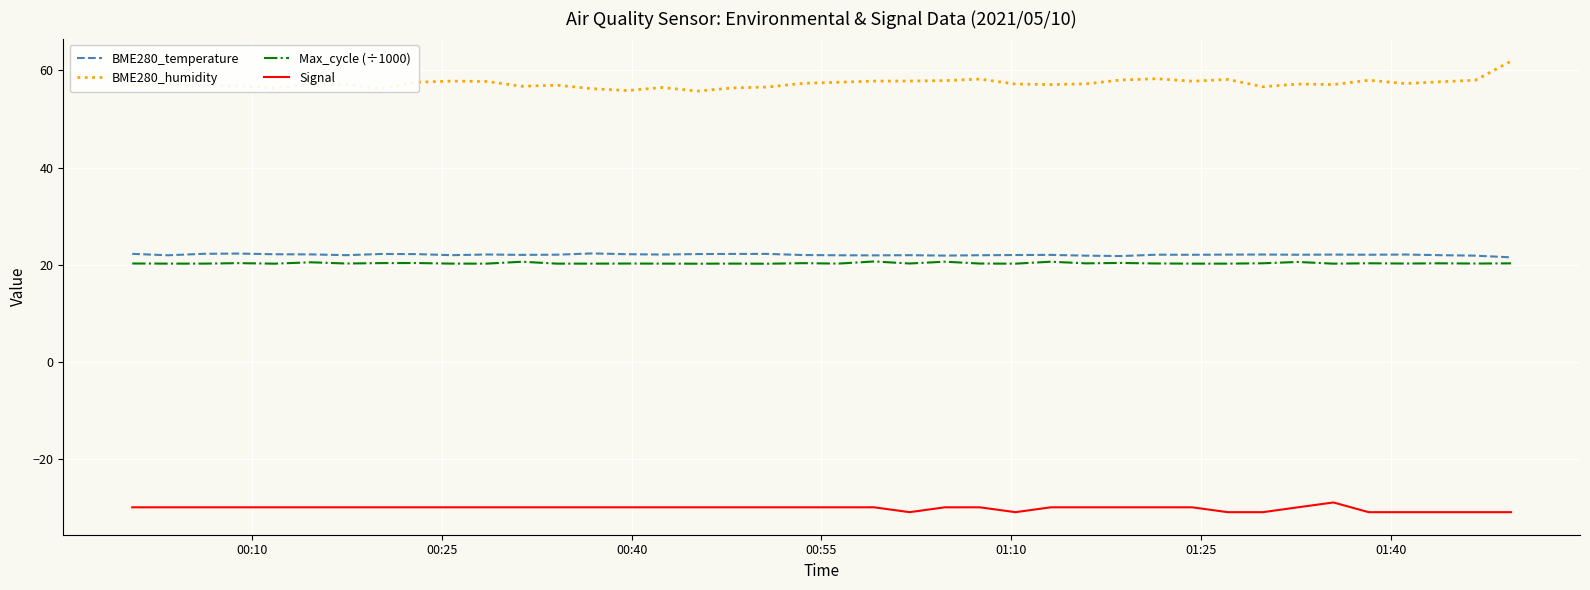

Which series has the largest total across all categories?

BME280_humidity